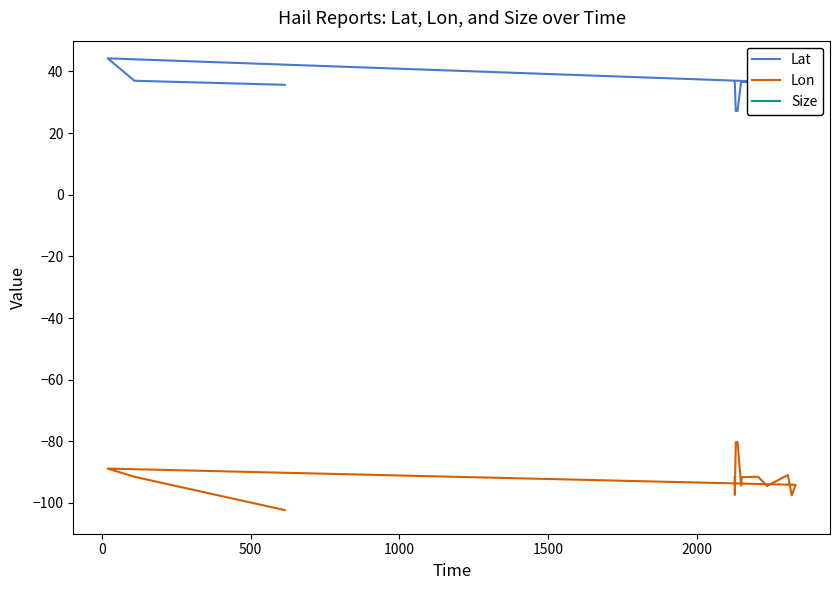

What is the highest value of the Size series?

125.0